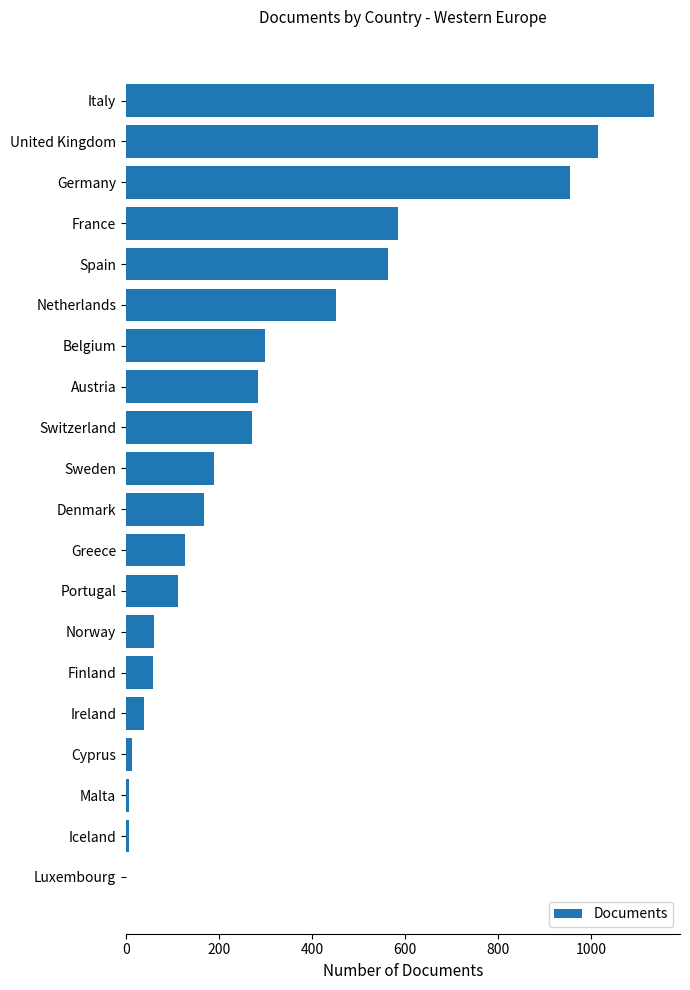

What is the sum of all values?

6338